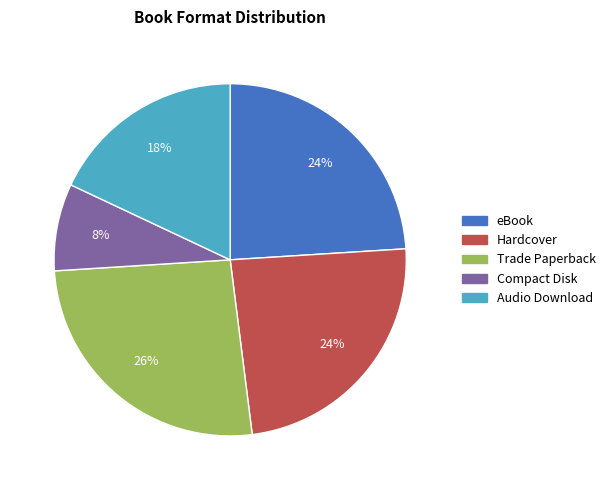

Is there any slice that represents more than half of the pie?

No